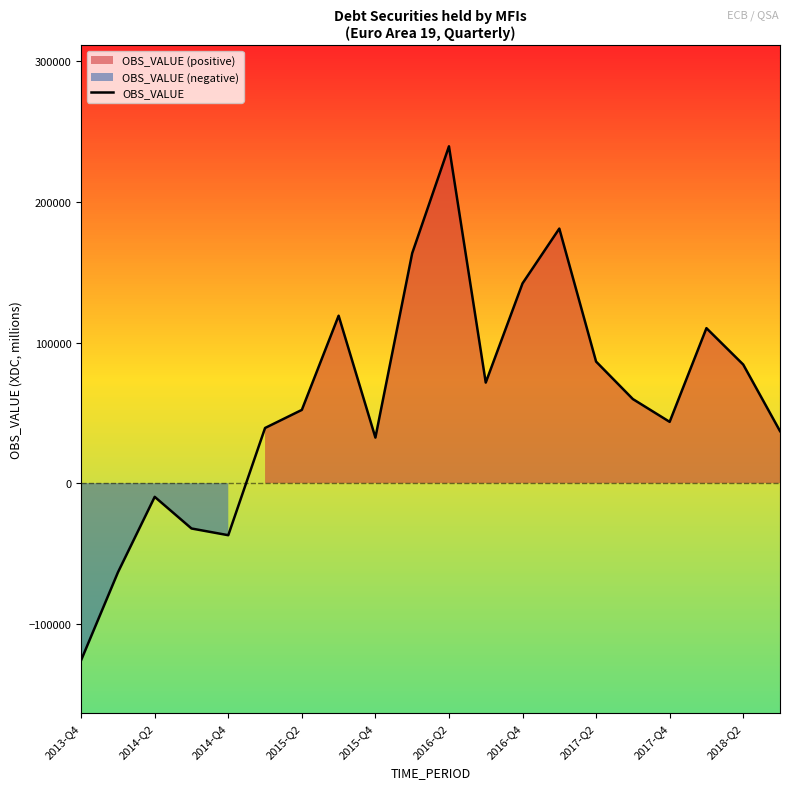

At which category does the chart reach its minimum across all series?

2013-Q4